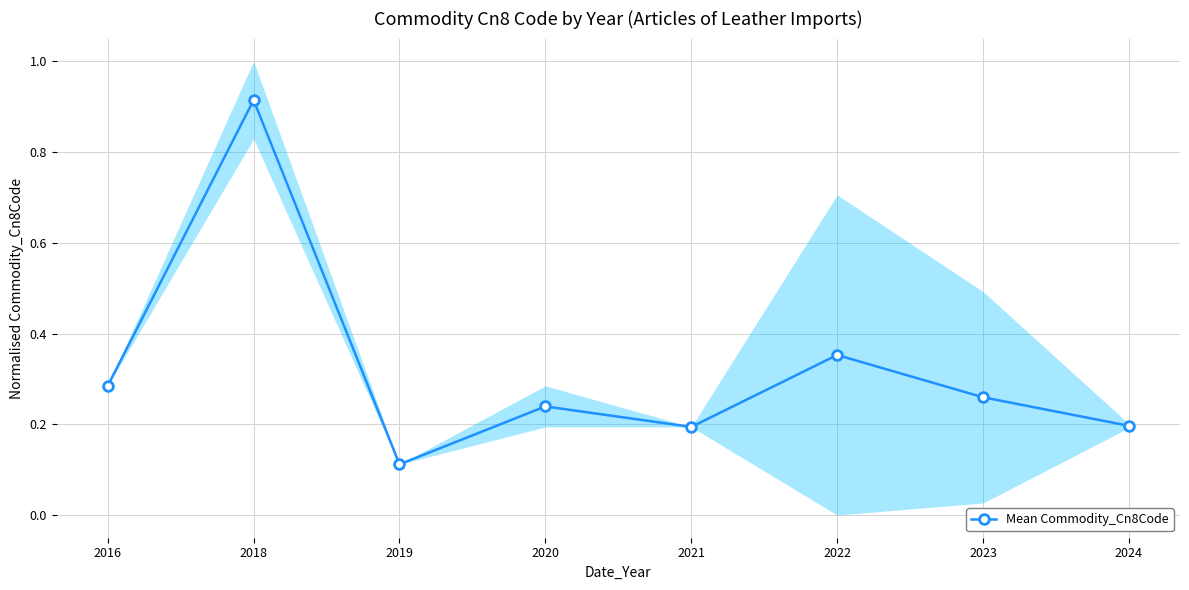

What is the smallest value displayed?

0.1